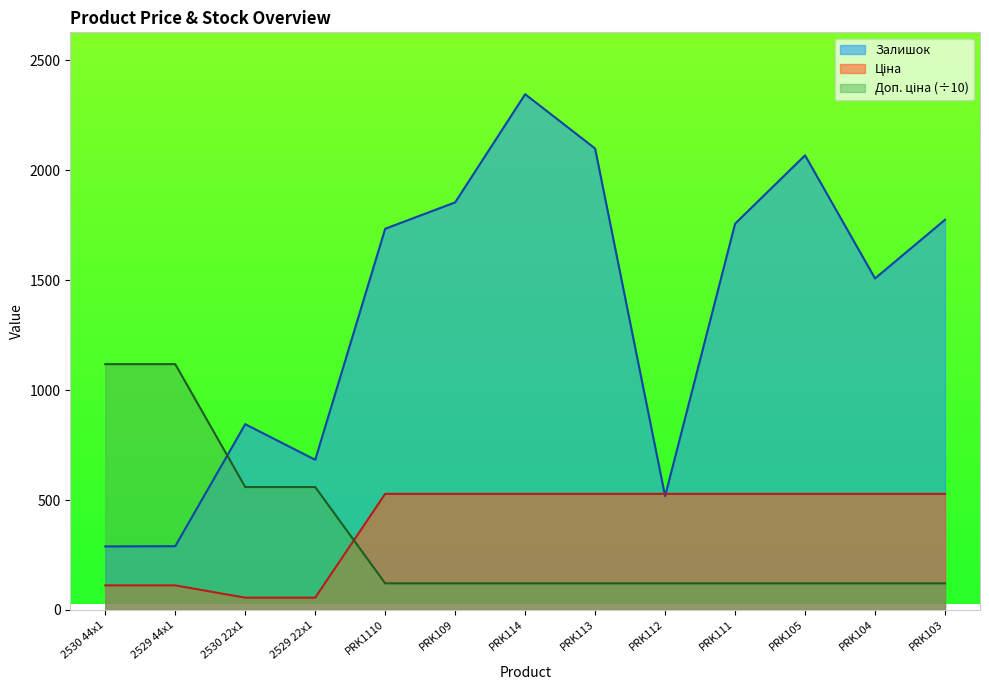

Which series has the largest range (max minus min)?

Залишок